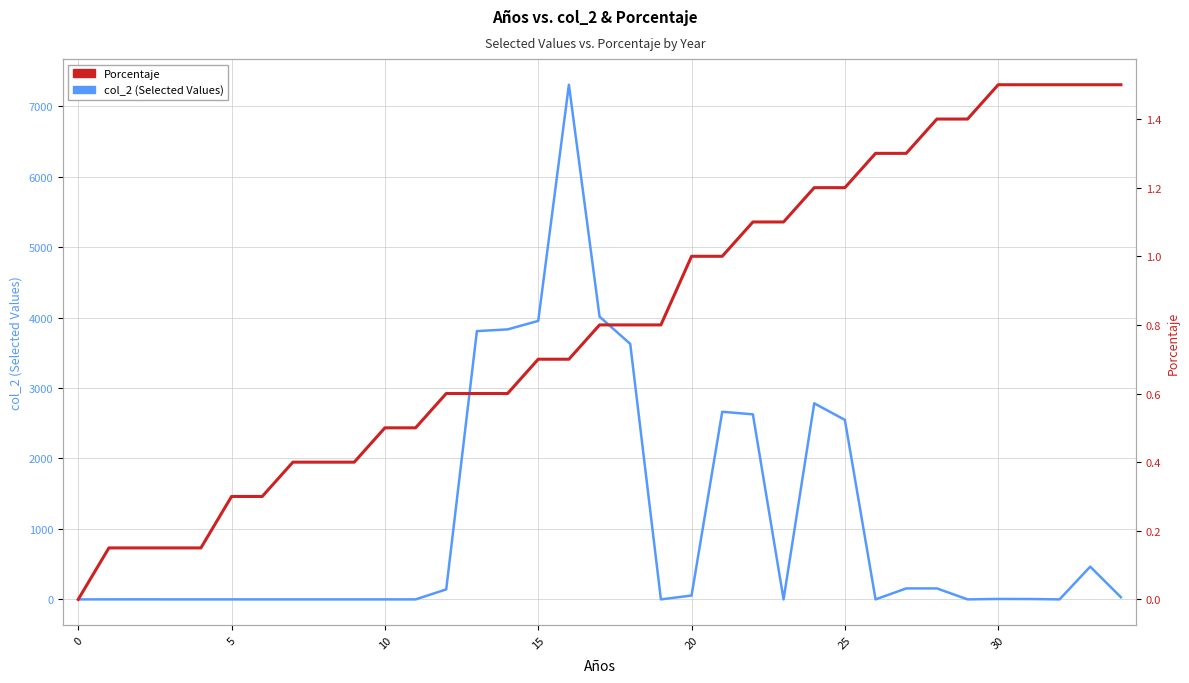

How many positive values does the col_2 (Selected Values) series have?

20